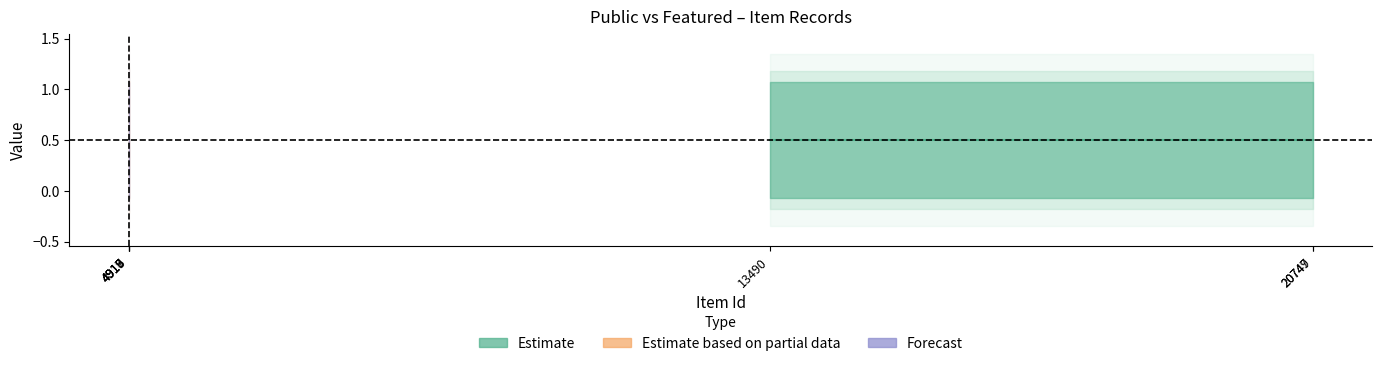

True or false: featured and public cross at least once.

False